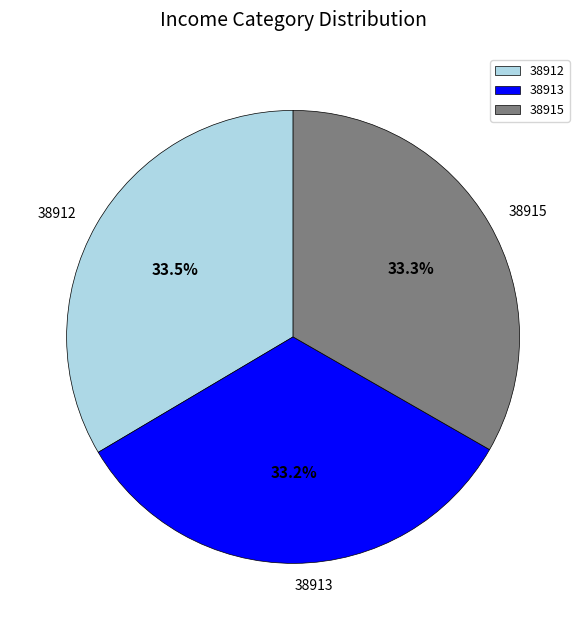

Count the number of slices in the pie.

3